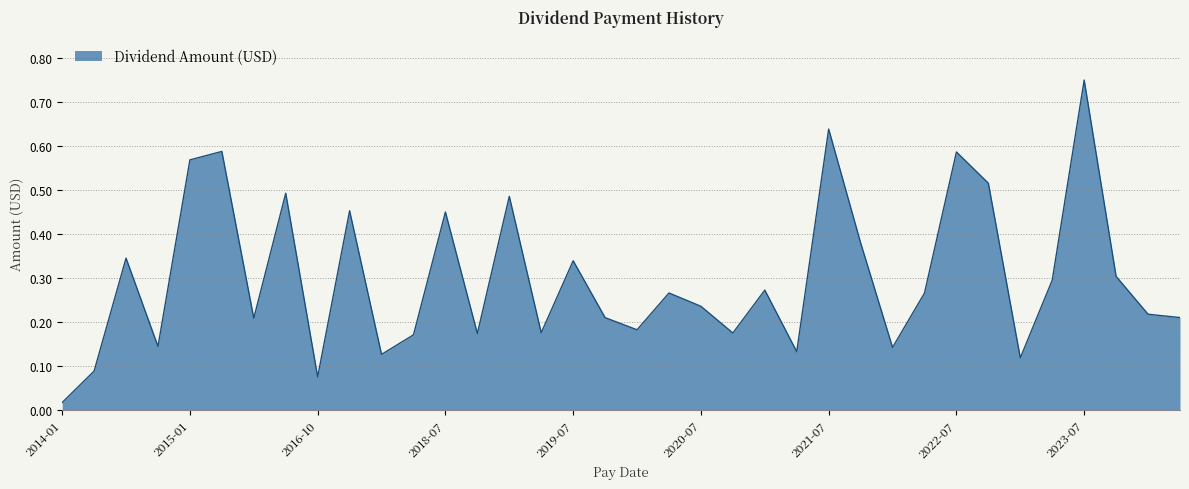

What is the difference between the maximum and minimum values?

0.7